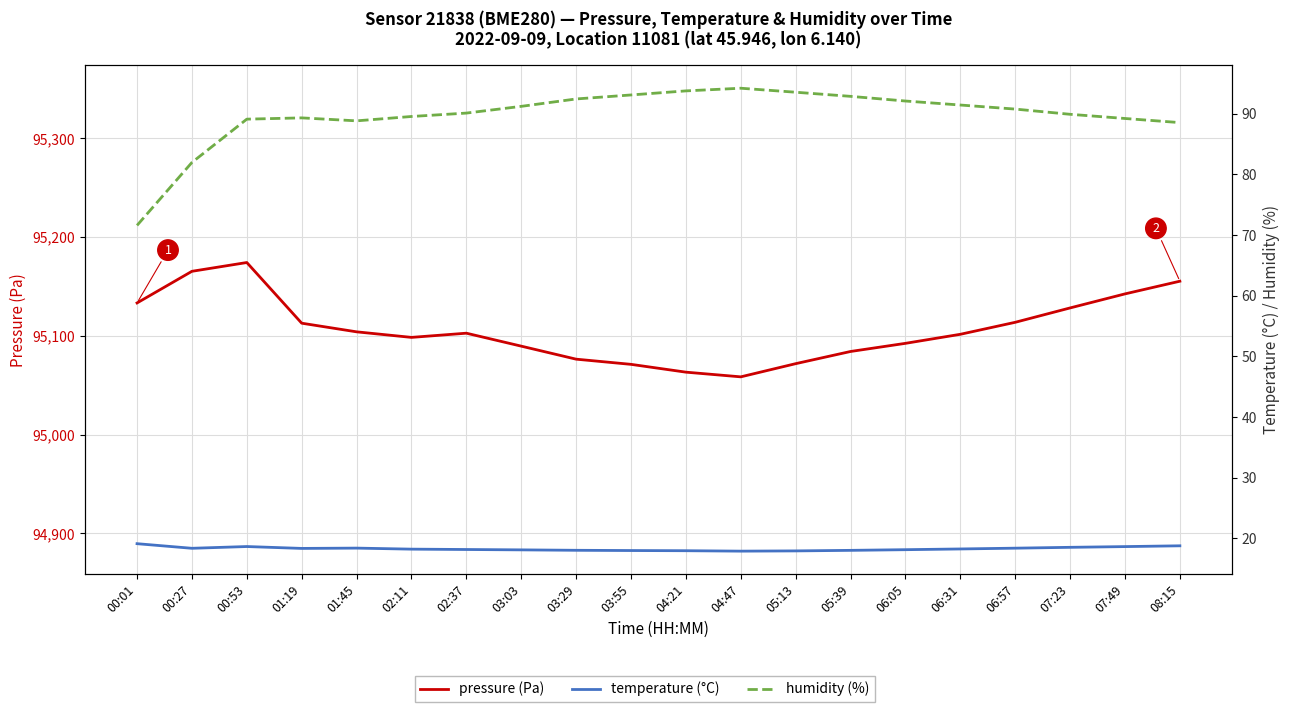

Reading right to left, extract all data points from this chart.

pressure (Pa): 08:15=95155.4	07:49=95142.6	07:23=95128.3	06:57=95113.8	06:31=95101.6	06:05=95092.5	05:39=95084.2	05:13=95071.9	04:47=95058.5	04:21=95063.3	03:55=95071.2	03:29=95076.4	03:03=95089.6	02:37=95102.8	02:11=95098.5	01:45=95104.1	01:19=95112.9	00:53=95174.3	00:27=95165.4	00:01=95133.4
temperature (°C): 08:15=18.8	07:49=18.6	07:23=18.5	06:57=18.4	06:31=18.2	06:05=18.1	05:39=18.0	05:13=17.9	04:47=17.9	04:21=17.9	03:55=18.0	03:29=18.0	03:03=18.1	02:37=18.1	02:11=18.2	01:45=18.4	01:19=18.3	00:53=18.6	00:27=18.4	00:01=19.1
humidity (%): 08:15=88.5	07:49=89.2	07:23=89.9	06:57=90.8	06:31=91.5	06:05=92.1	05:39=92.9	05:13=93.6	04:47=94.2	04:21=93.8	03:55=93.1	03:29=92.5	03:03=91.2	02:37=90.1	02:11=89.6	01:45=88.8	01:19=89.3	00:53=89.1	00:27=82.0	00:01=71.6